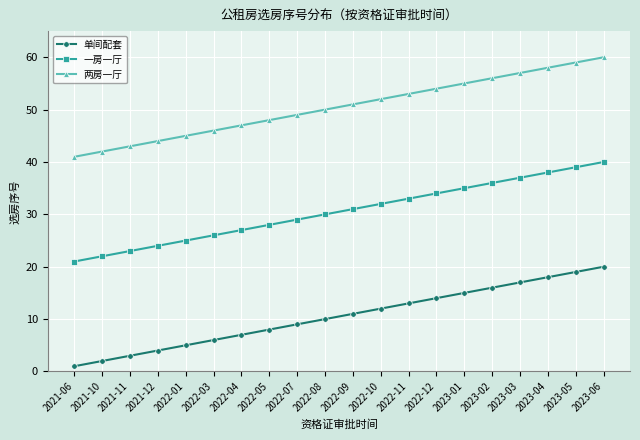

The 两房一厅 series shows 57 at 2021-12. True or false?

False